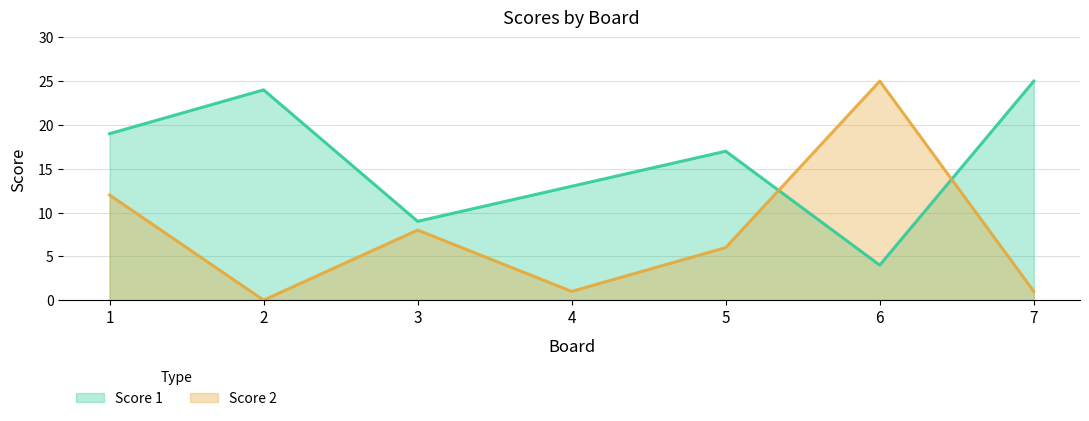

At which label does Score 1 first exceed 17?

1